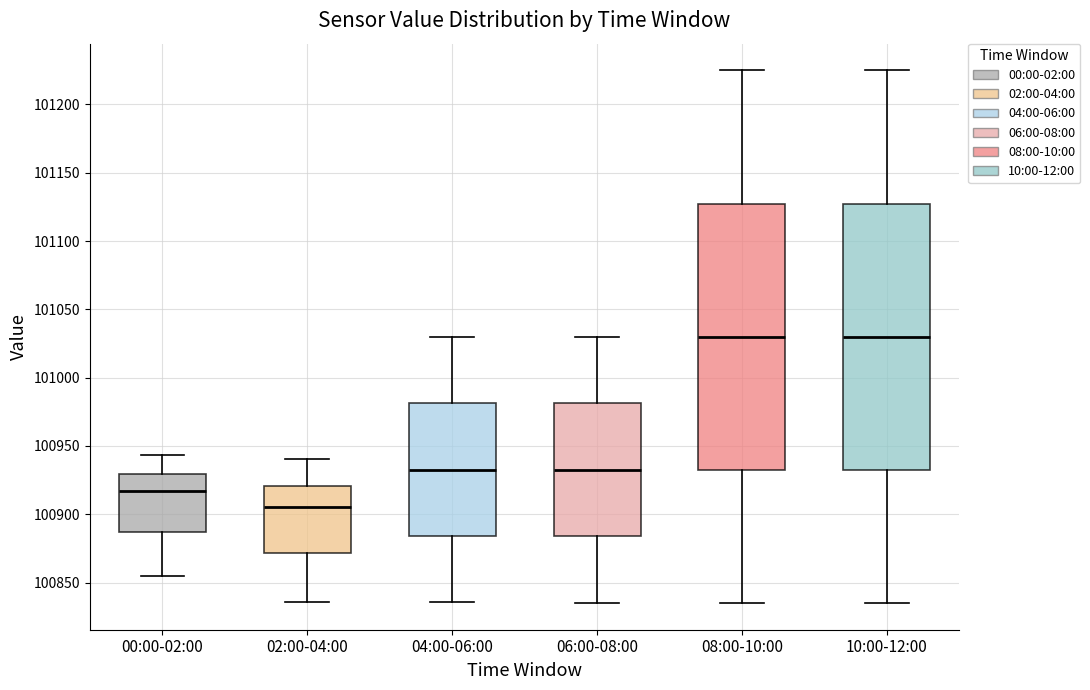

Reading left to right, read every box against the y-axis: the position of its median line, the range the box covers, and the ends of its whiskers. The values are not printed on the chart, so give them approximately, as read against the axis.

00:00-02:00: median 100915, box 100885 to 100930, whiskers 100855 to 100945
02:00-04:00: median 100905, box 100870 to 100920, whiskers 100835 to 100940
04:00-06:00: median 100935, box 100885 to 100980, whiskers 100835 to 101030
06:00-08:00: median 100935, box 100885 to 100980, whiskers 100835 to 101030
08:00-10:00: median 101030, box 100935 to 101130, whiskers 100835 to 101225
10:00-12:00: median 101030, box 100935 to 101130, whiskers 100835 to 101225